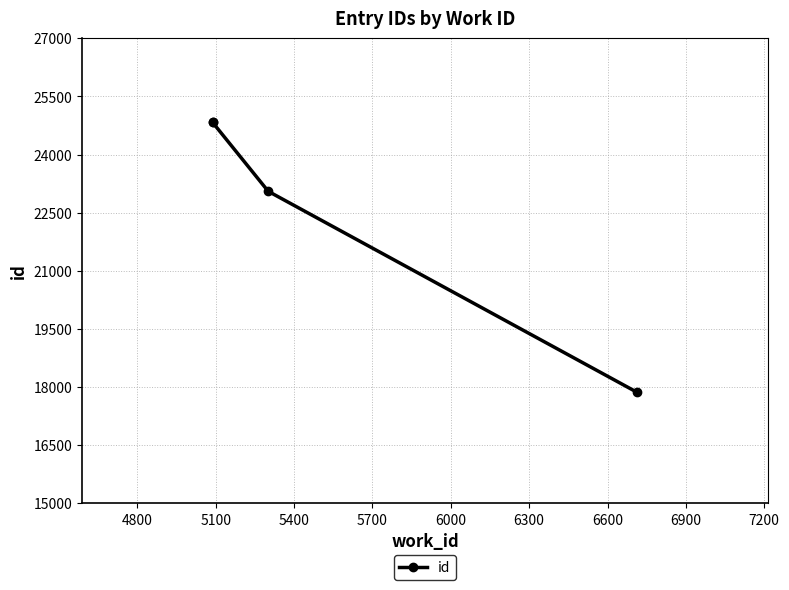

True or false: the data shows 37441 at 5400.

False